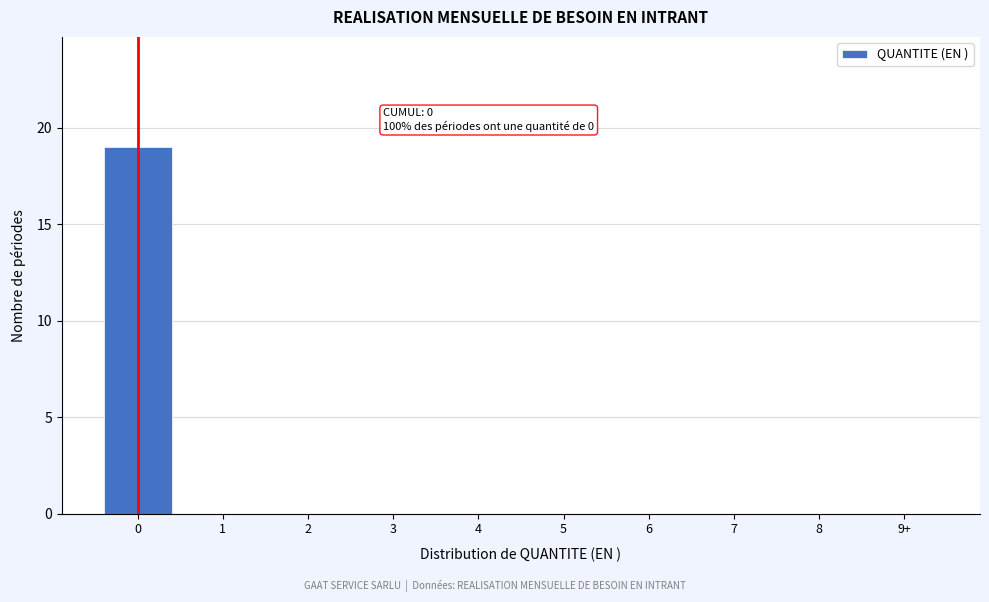

Reading left to right, what are all the values shown in this chart?

0=19	1=0	2=0	3=0	4=0	5=0	6=0	7=0	8=0	9+=0